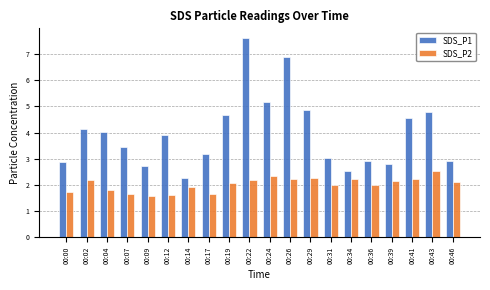

What value does the SDS_P2 series have at 00:22?

2.2